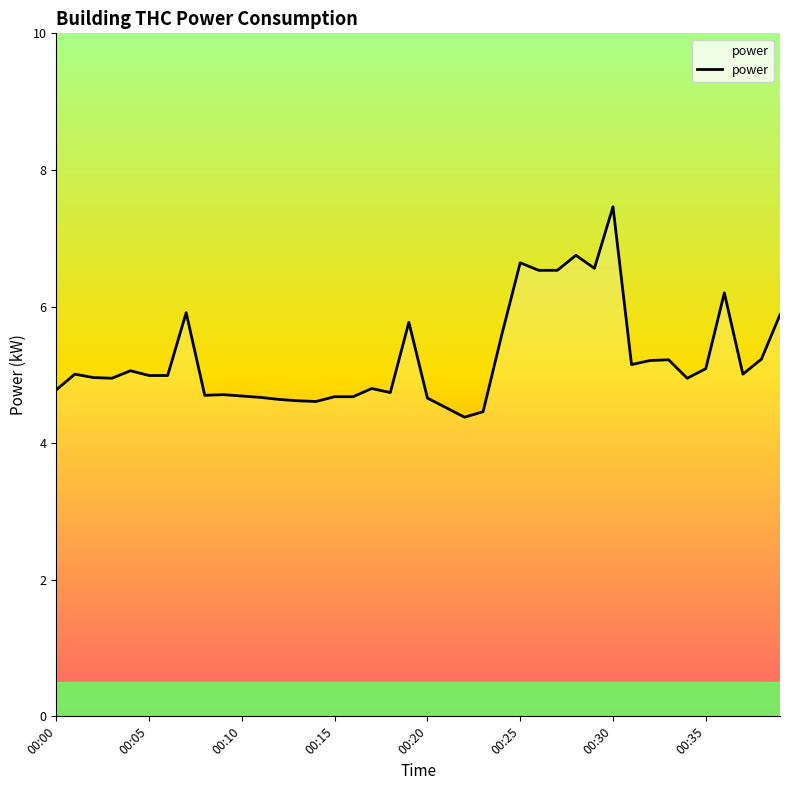

What is the maximum value shown in the chart?

7.5